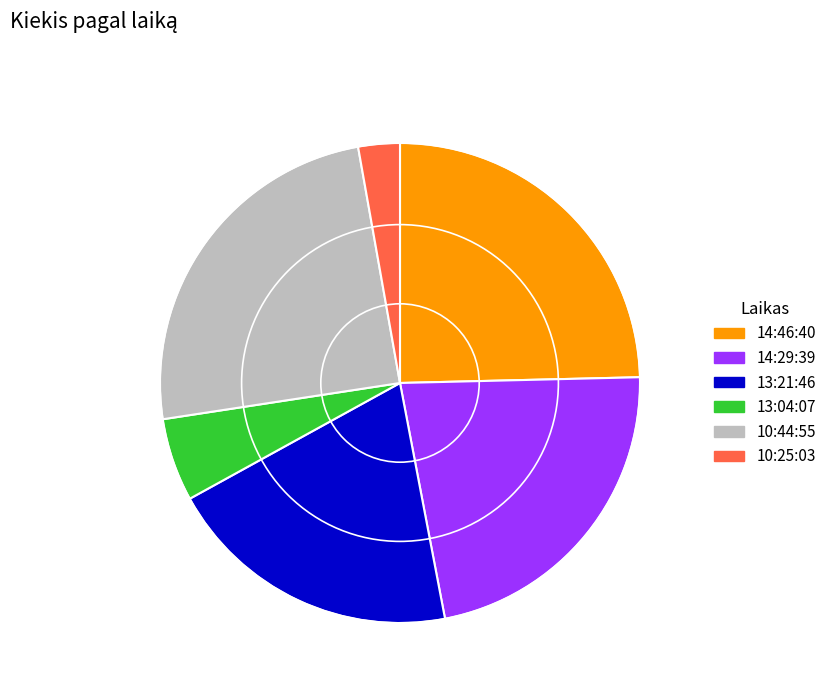

Approximately how many times larger is the value at 14:29:39 compared to 13:04:07?

4.0